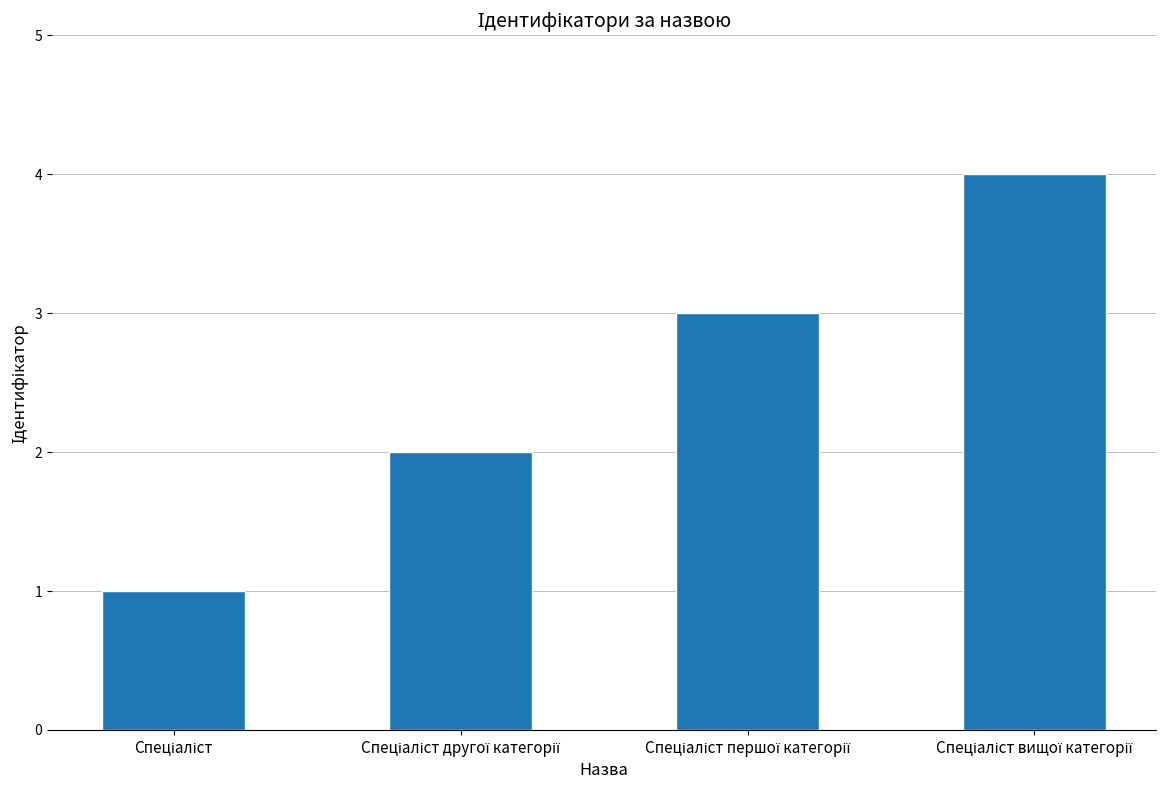

What is the difference between the maximum and minimum values?

3